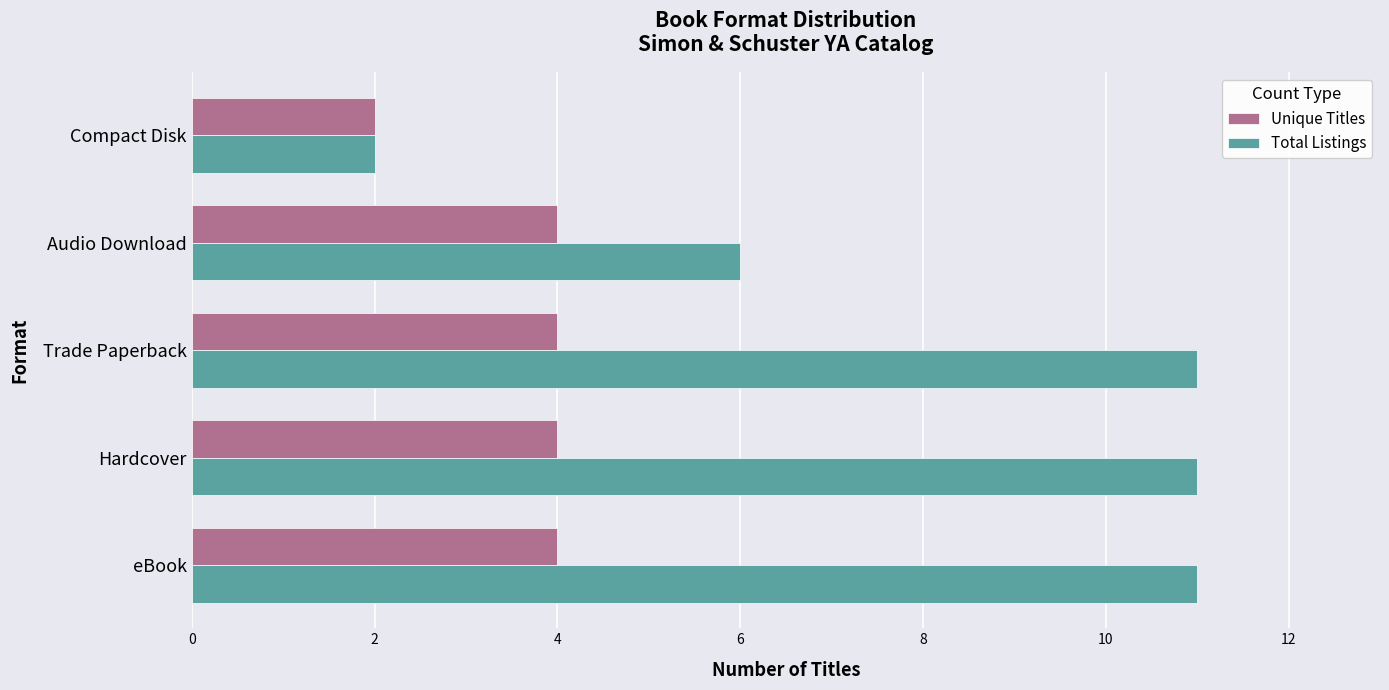

True or false: Total Listings has a value of 6 at Audio Download.

True